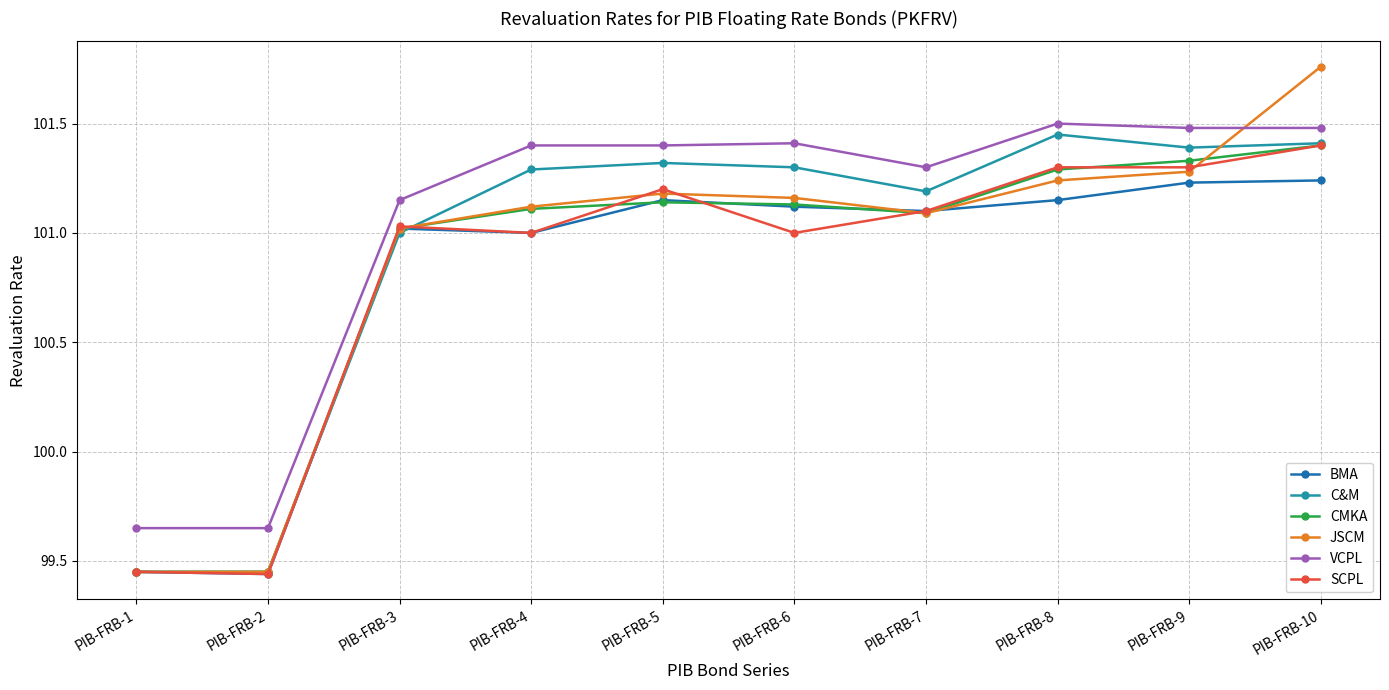

True or false: BMA has more than 0 interior local peaks.

True